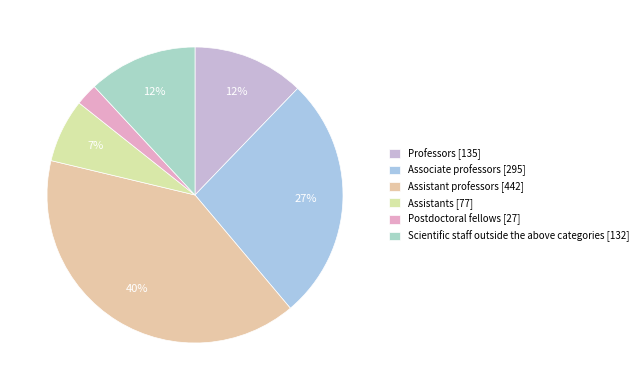

To the nearest percent, what portion does Associate professors represent?

27%